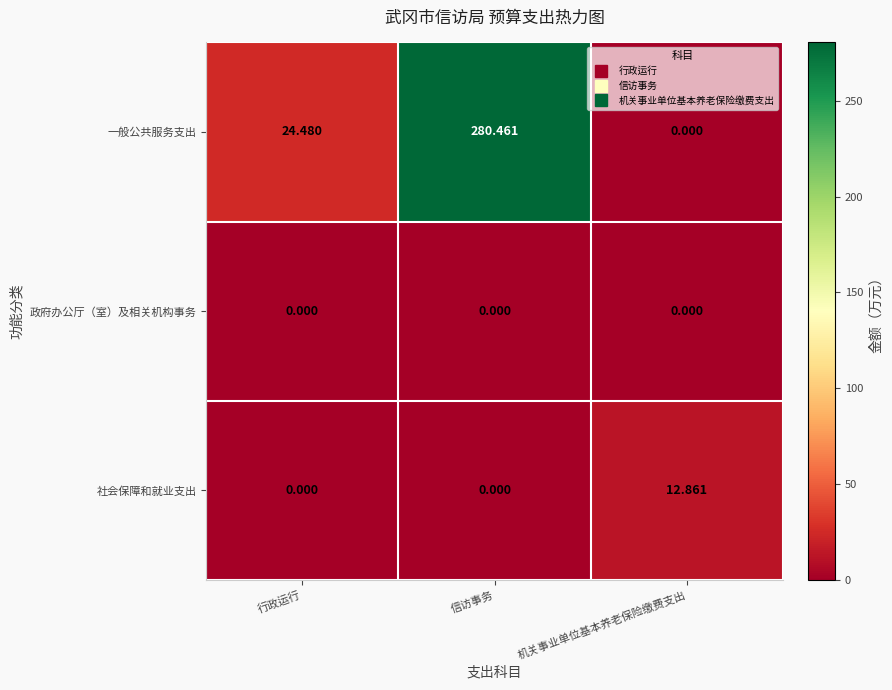

At how many categories does at least one series exceed 156?

1